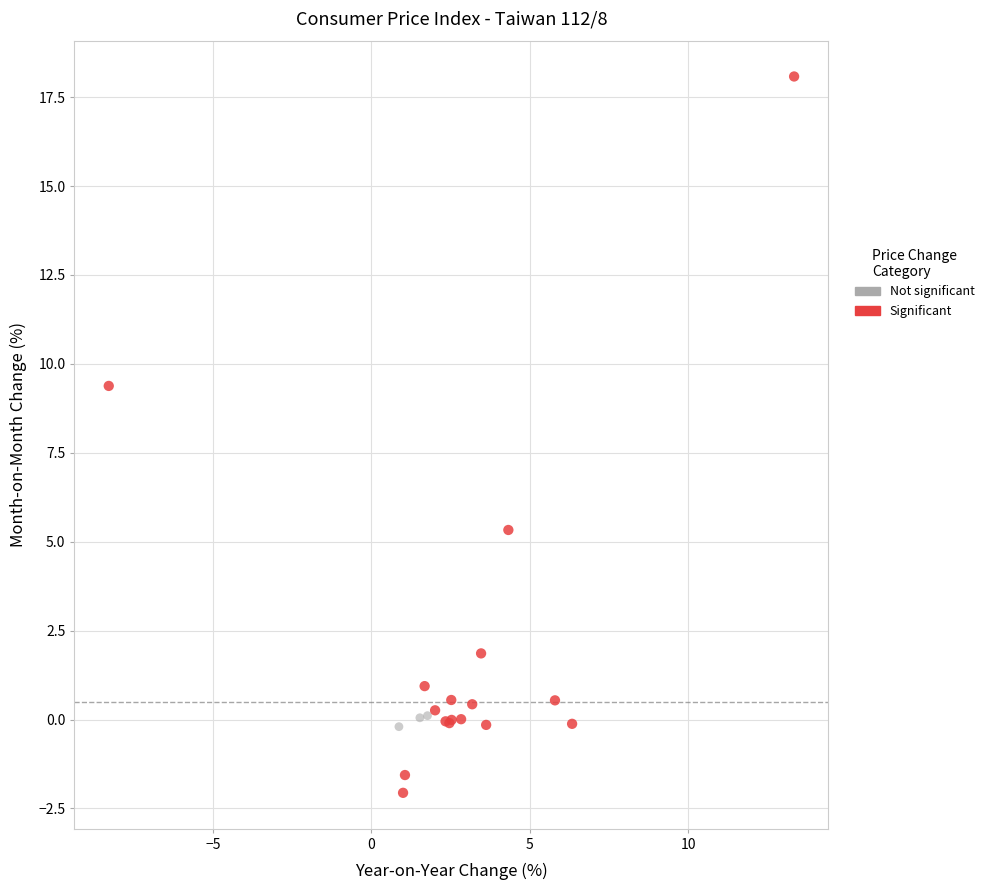

What are all the series names shown in the legend?

Not significant, Significant